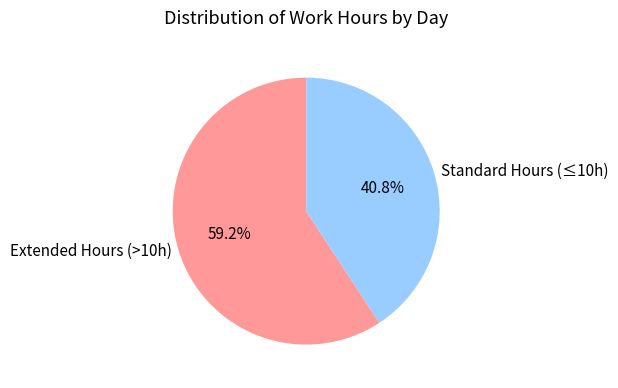

What percentage do Extended Hours (>10h) and Standard Hours (≤10h) together represent?

100.0%